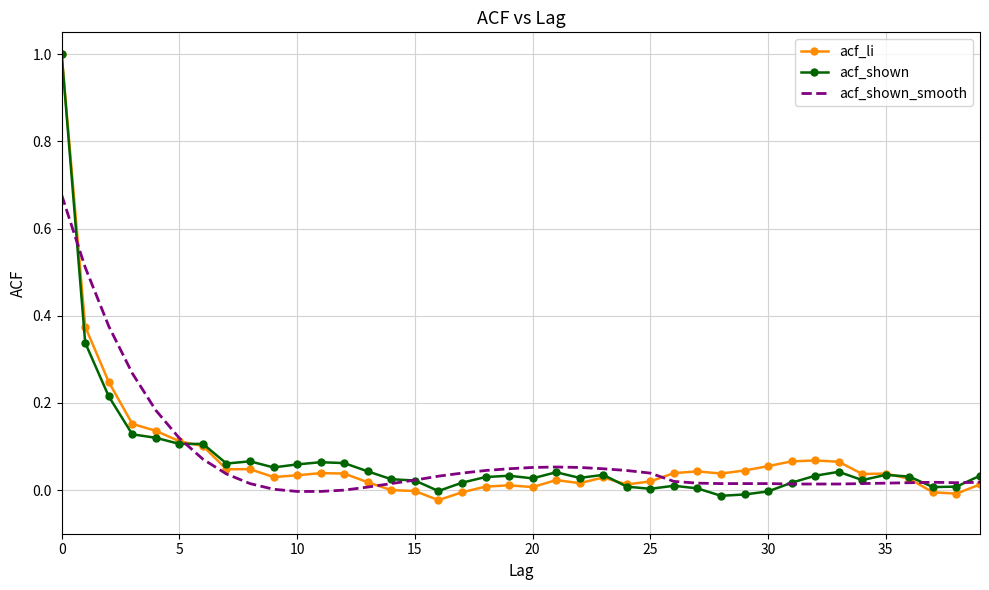

Which series has the largest range (max minus min)?

acf_li